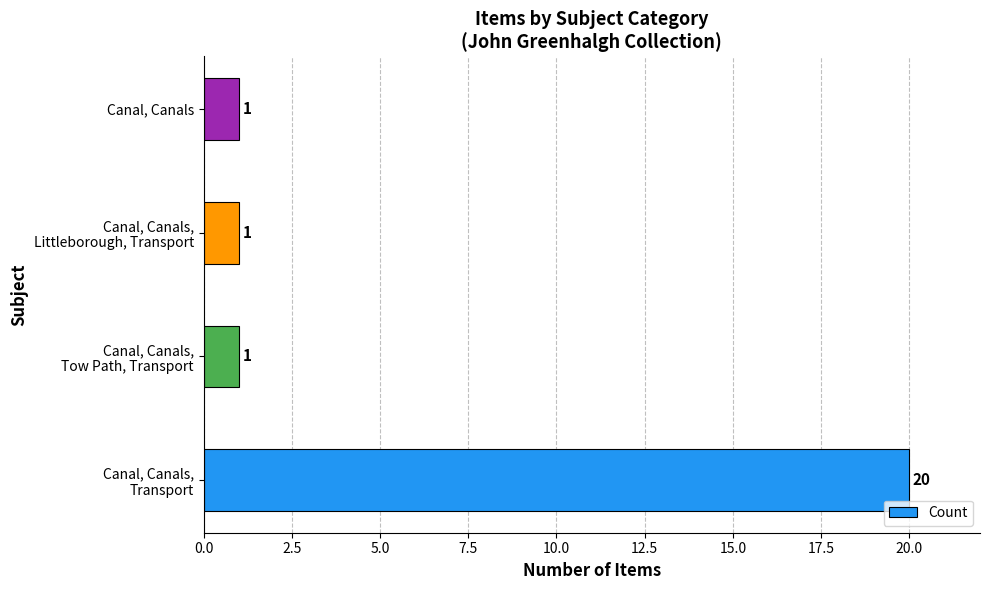

What is the maximum value shown in the chart?

20